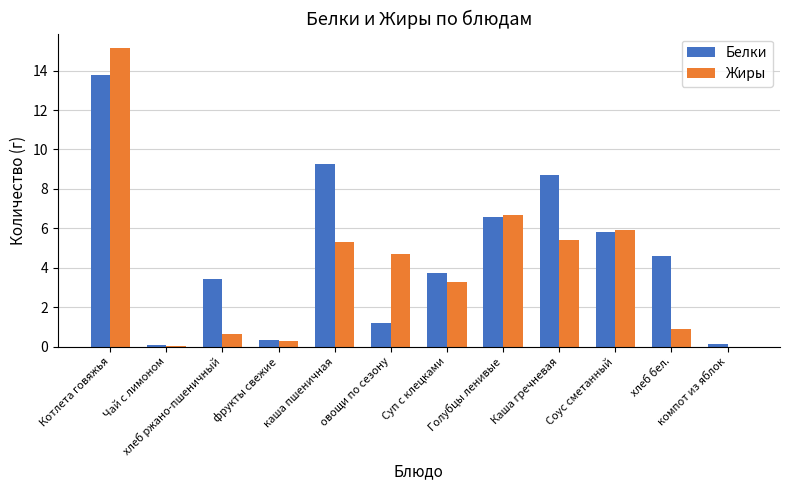

Which series has the largest total across all categories?

Белки